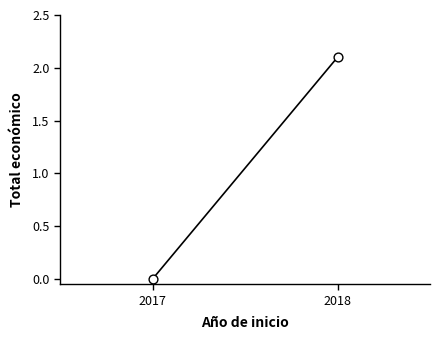

What is the range of X values (max minus min)?

1.0